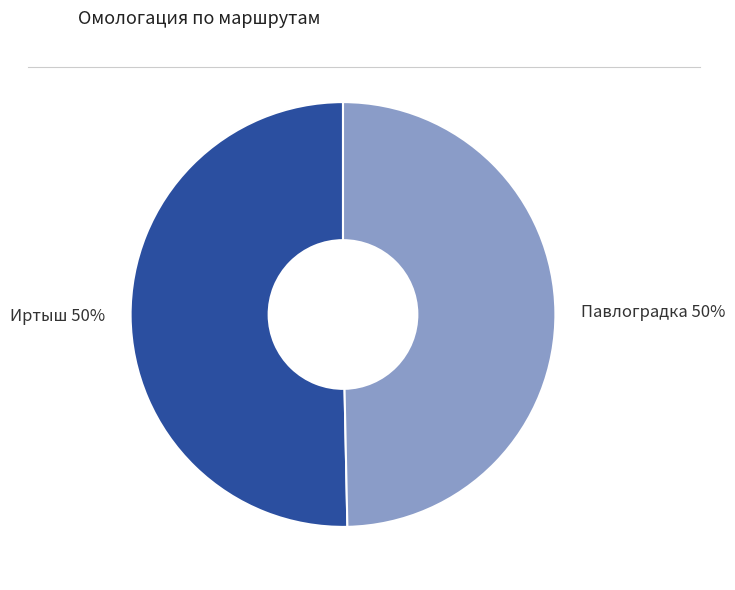

What is the ratio of the value at Павлоградка to the value at Иртыш?

1.0